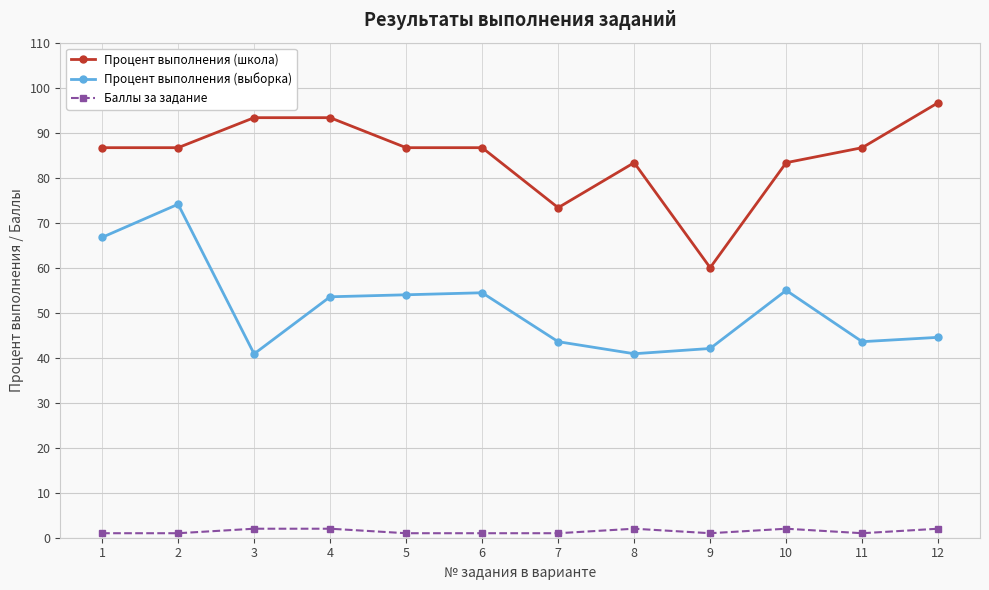

What is the sum of all Баллы за задание values?

17.0